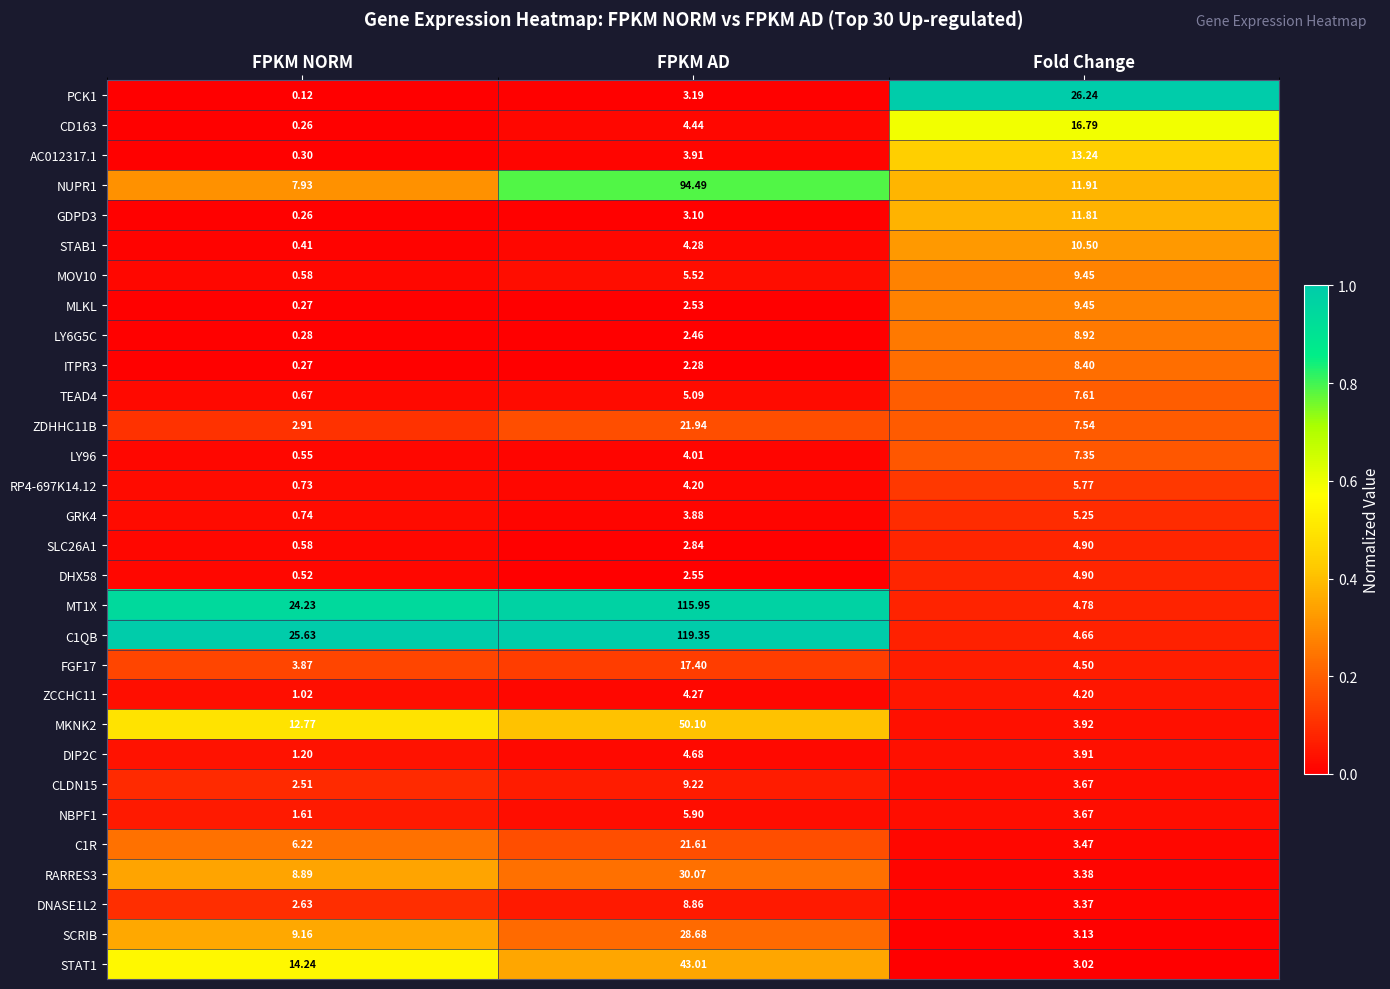

At which label does STAB1 reach its peak?

Fold Change